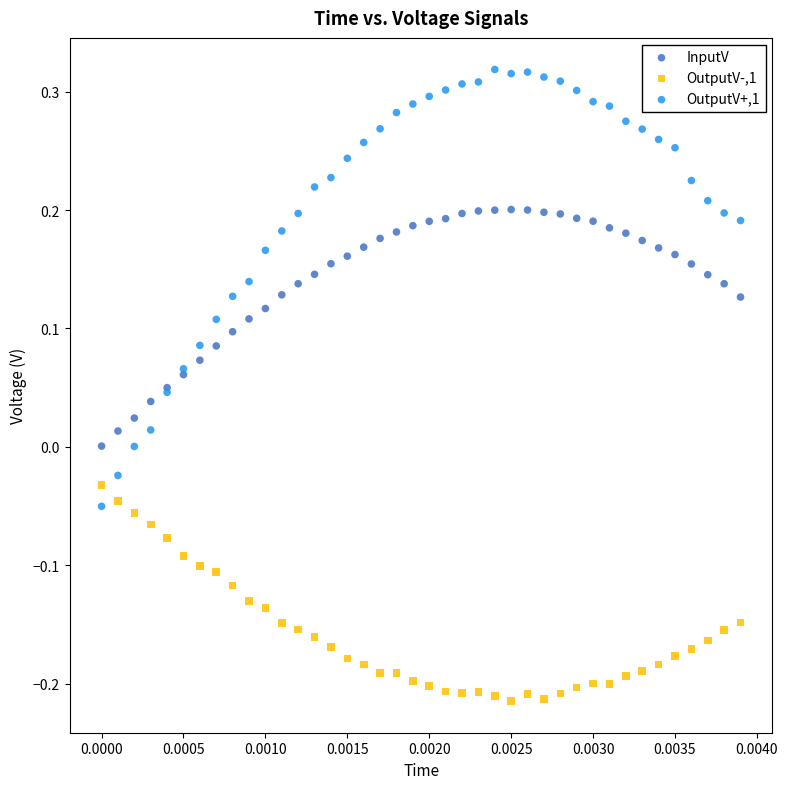

Which series contains the highest Y value?

OutputV+,1